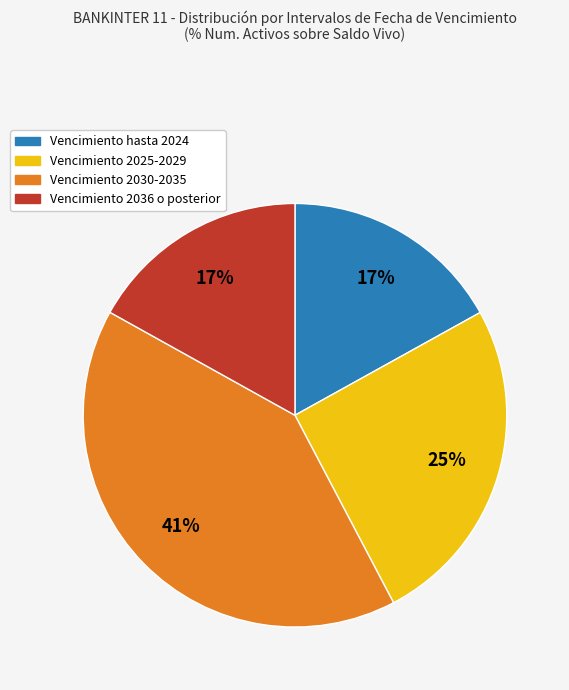

The Vencimiento hasta 2024 slice represents 28% of the pie. True or false?

False